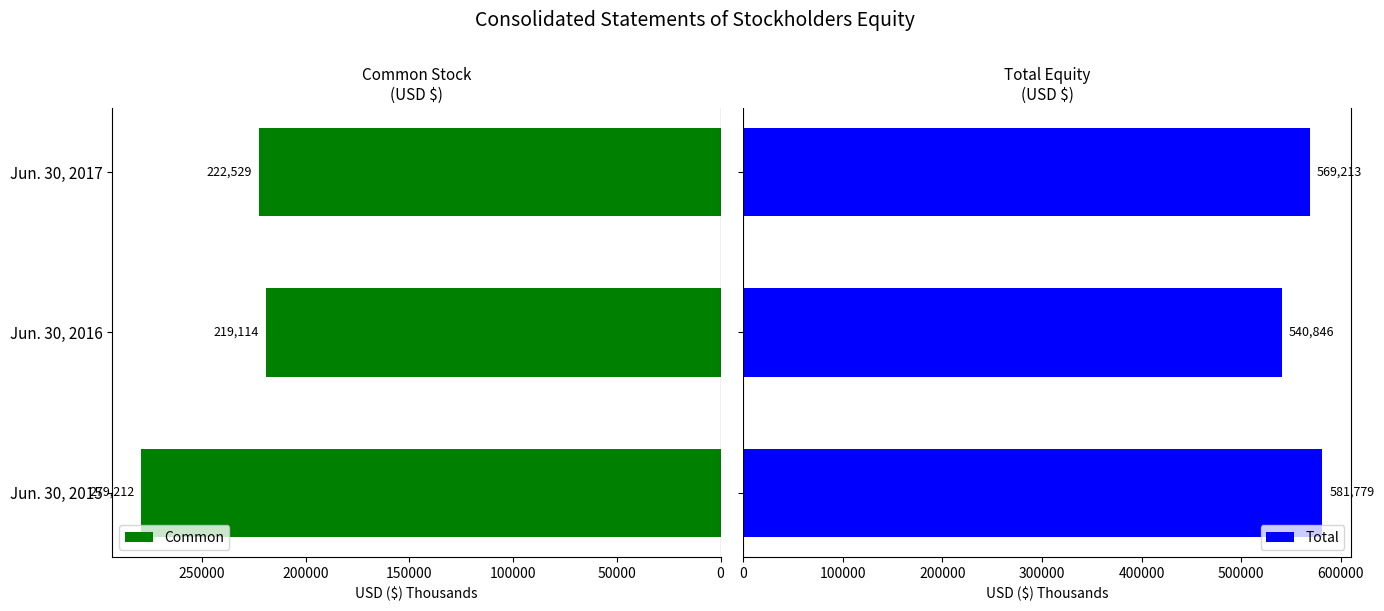

How many bars are there in total?

6